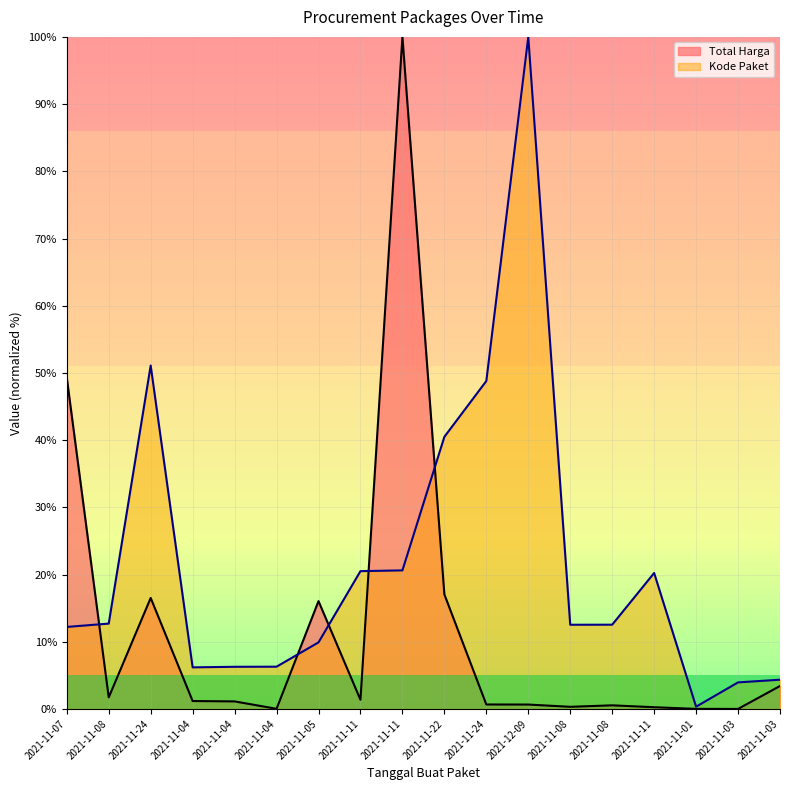

At which category is the sum across all series the highest?

2021-11-11